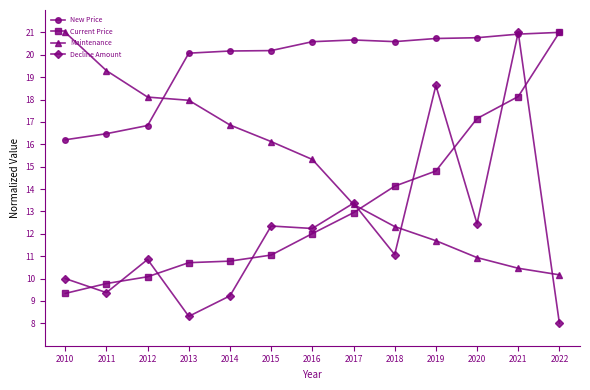

At which label does New Price reach its minimum?

2010